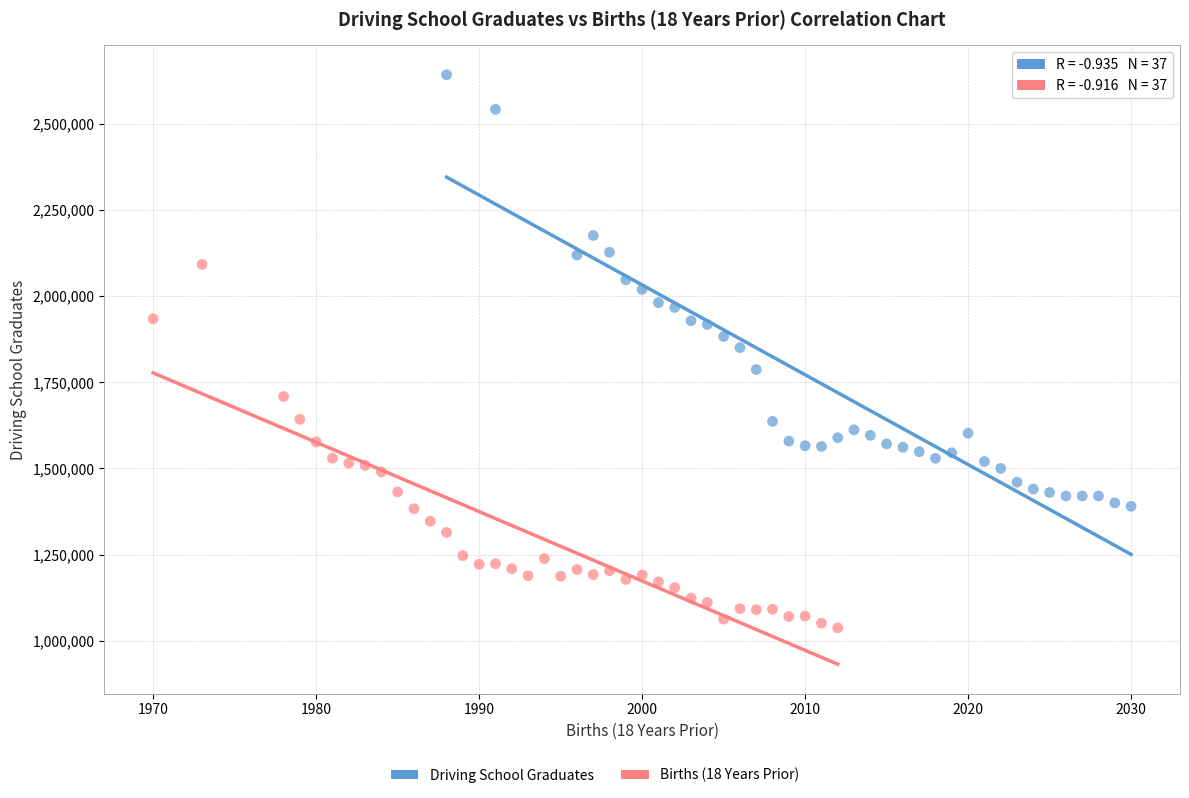

Which series reaches the maximum Y coordinate?

Driving School Graduates